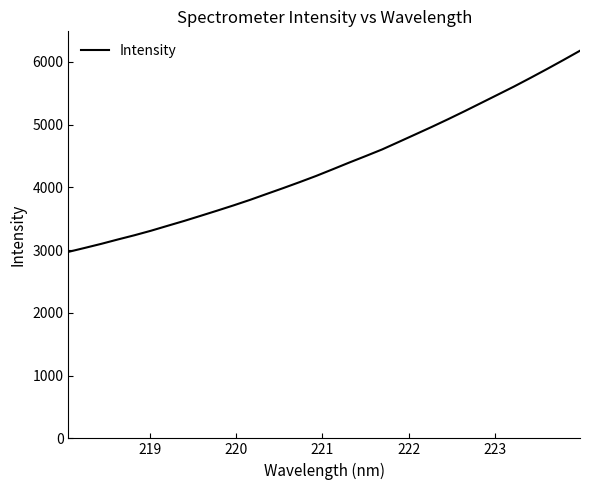

How many lines are shown in the chart?

1